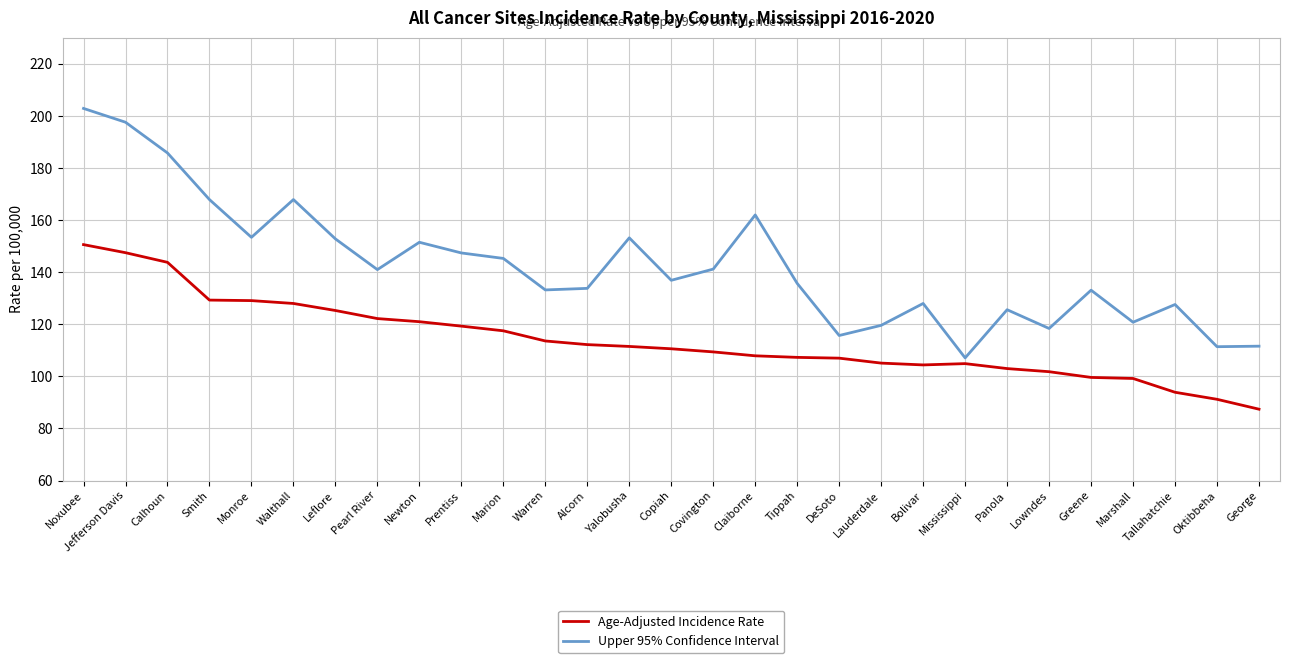

Which category has the highest value across all series?

Noxubee